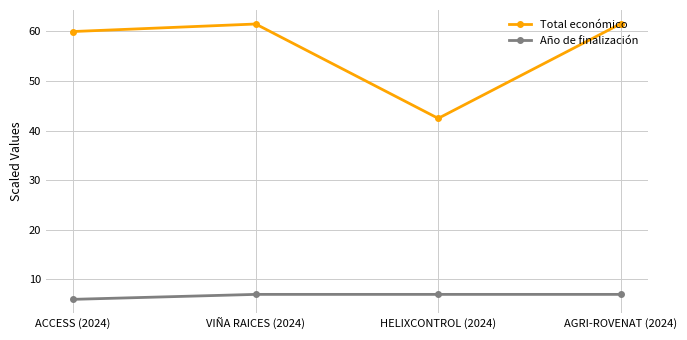

What is the maximum value for Año de finalización?

7.0